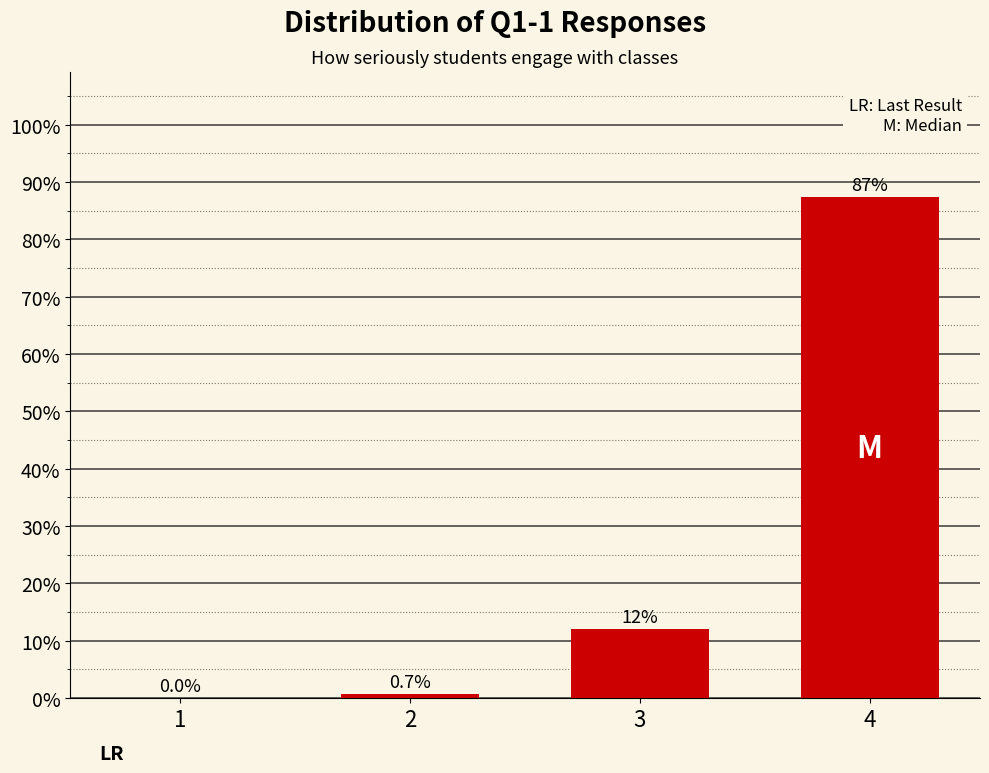

Reading left to right, list all the values displayed in this chart.

1=0.0	2=0.7	3=12.0	4=87.3